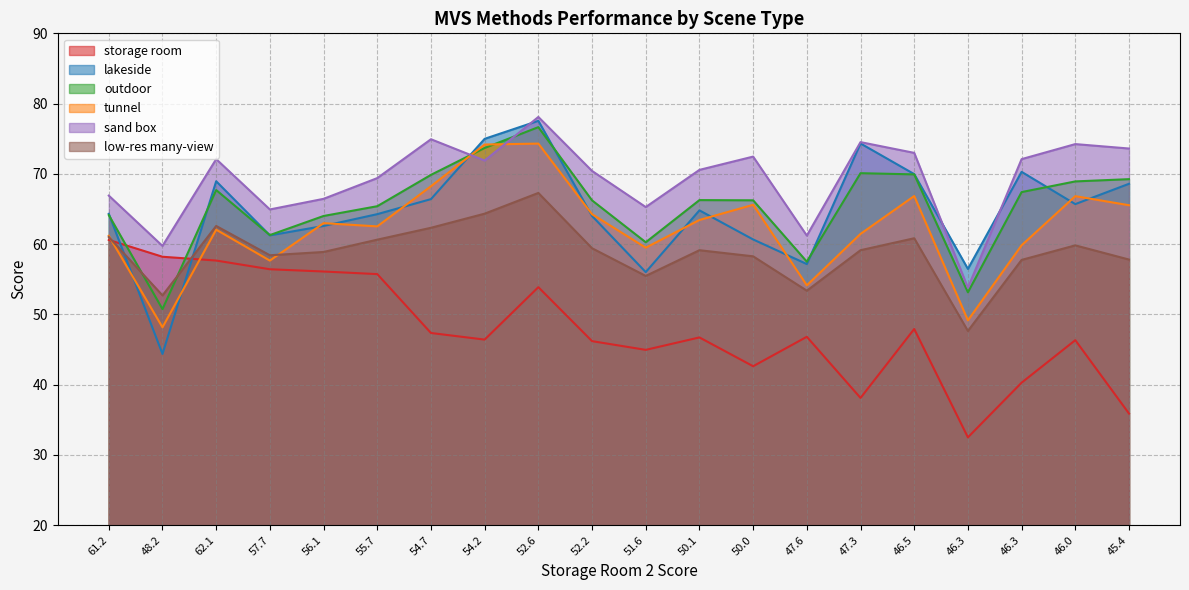

True or false: outdoor and storage room cross at least once.

True